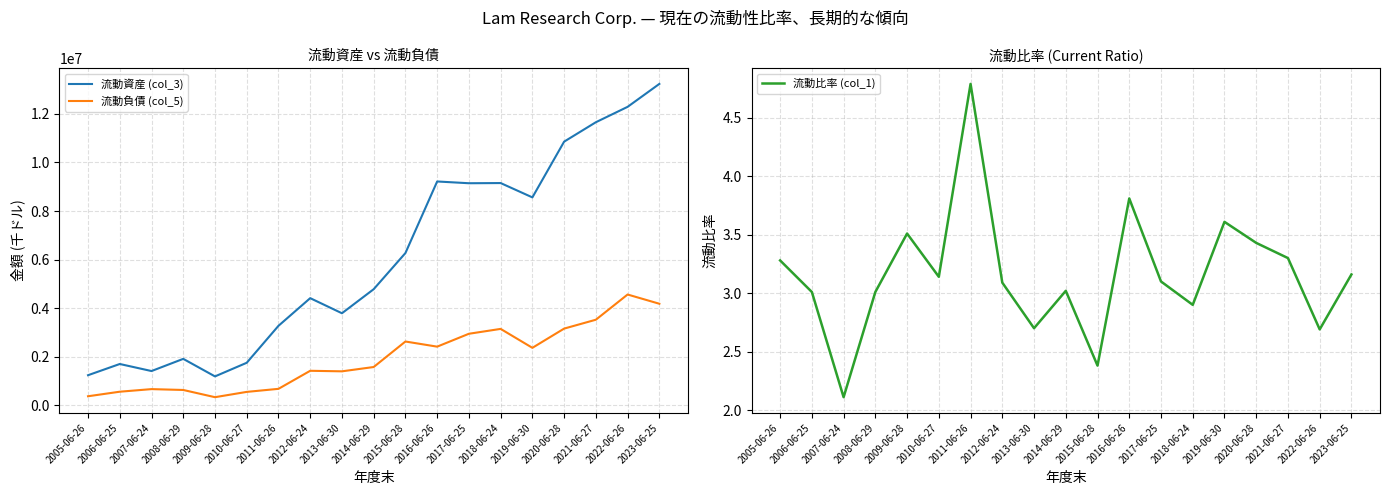

At which category is the sum across all series the highest?

2023-06-25